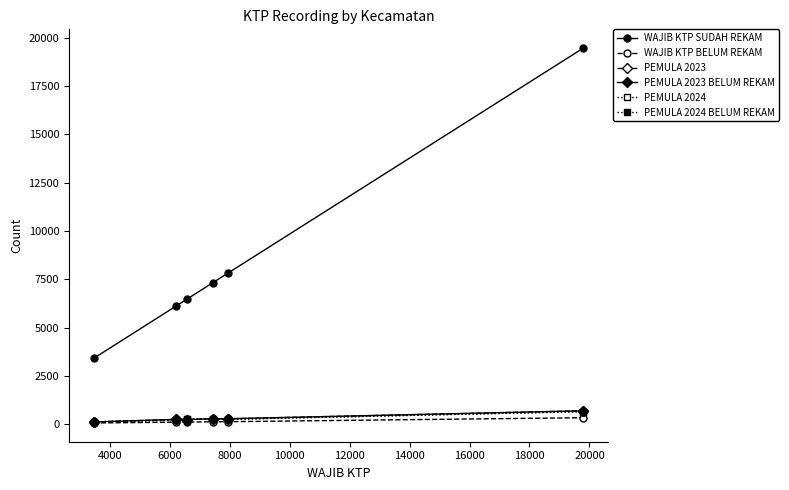

Reading left to right, list all the values displayed in this chart.

WAJIB KTP SUDAH REKAM: 3399	6096	6460	7313	7833	19465
WAJIB KTP BELUM REKAM: 59	100	108	118	126	331
PEMULA 2023: 111	243	235	279	278	690
PEMULA 2023 BELUM REKAM: 111	243	235	279	277	689
PEMULA 2024: 116	203	256	276	249	649
PEMULA 2024 BELUM REKAM: 116	203	256	276	247	649